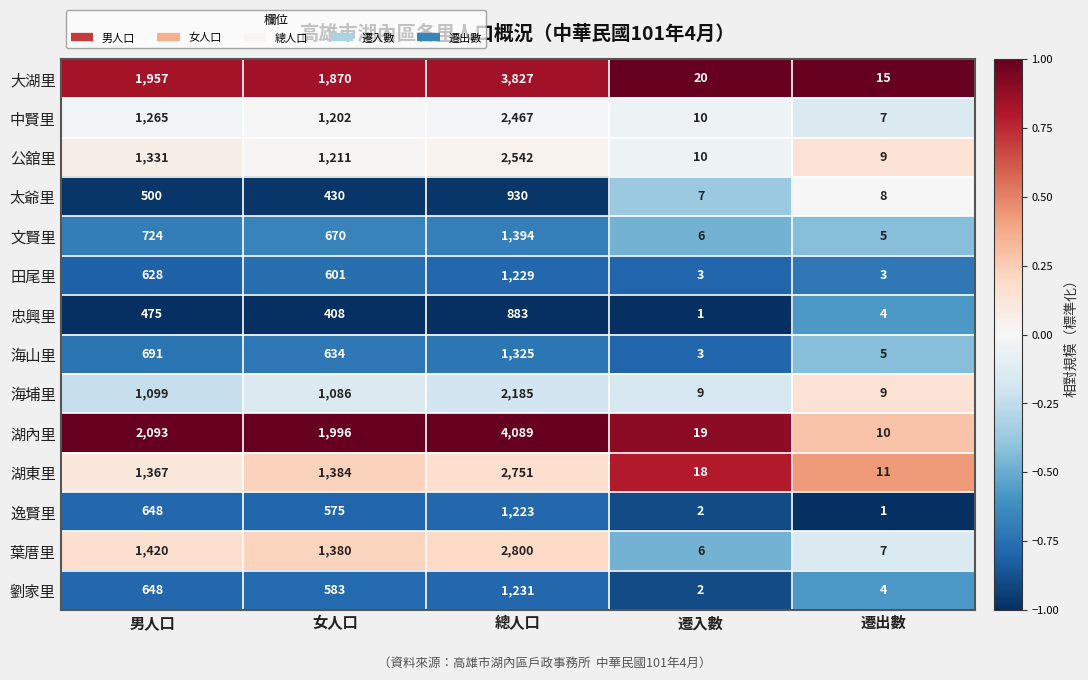

Is it true that 文賢里 equals 724 at 男人口?

True